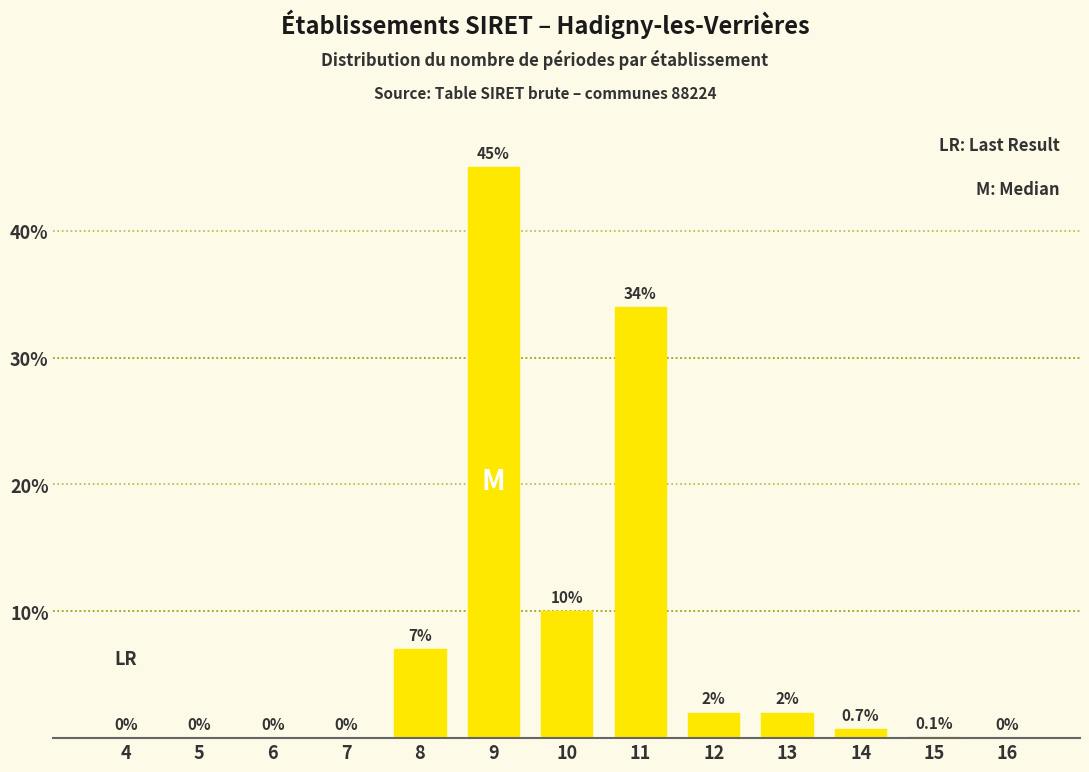

Reading left to right, what are all the values shown in this chart?

4=0.0	5=0.0	6=0.0	7=0.0	8=7.0	9=45.0	10=10.0	11=34.0	12=2.0	13=2.0	14=0.7	15=0.1	16=0.0